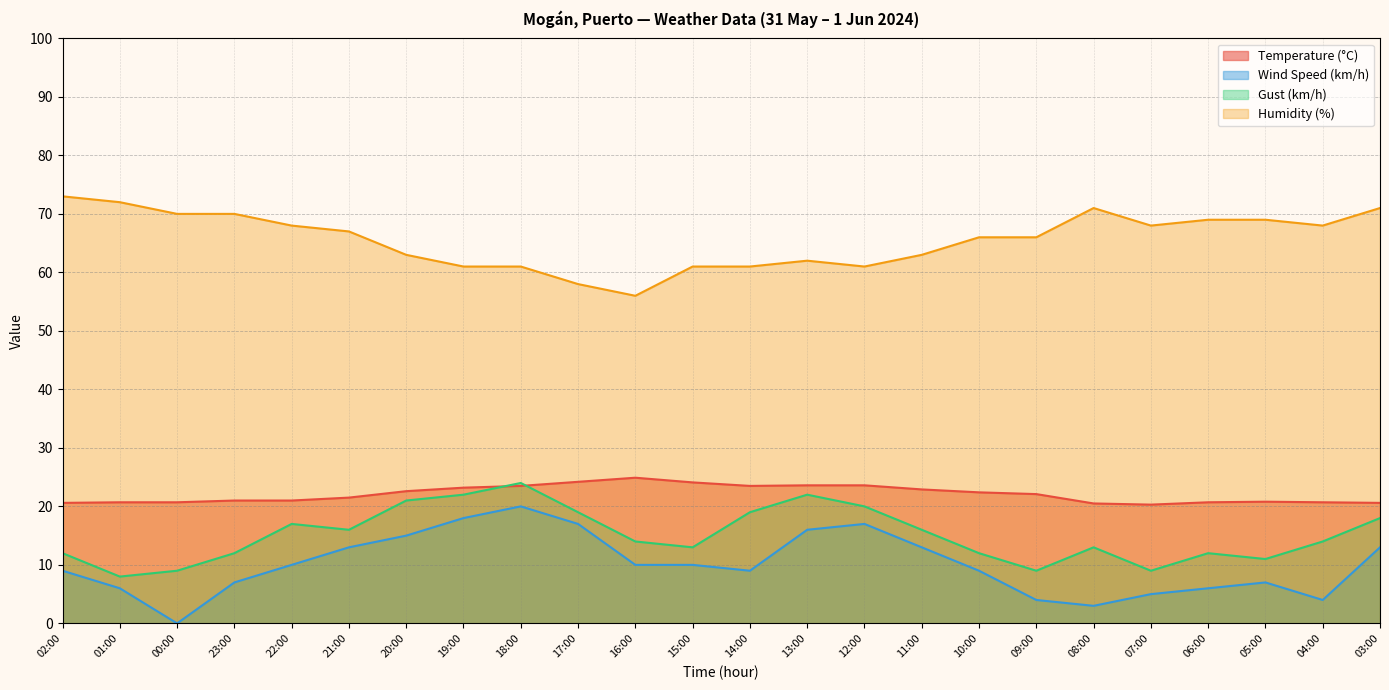

What is the difference between the highest and lowest values at 15:00?

51.0